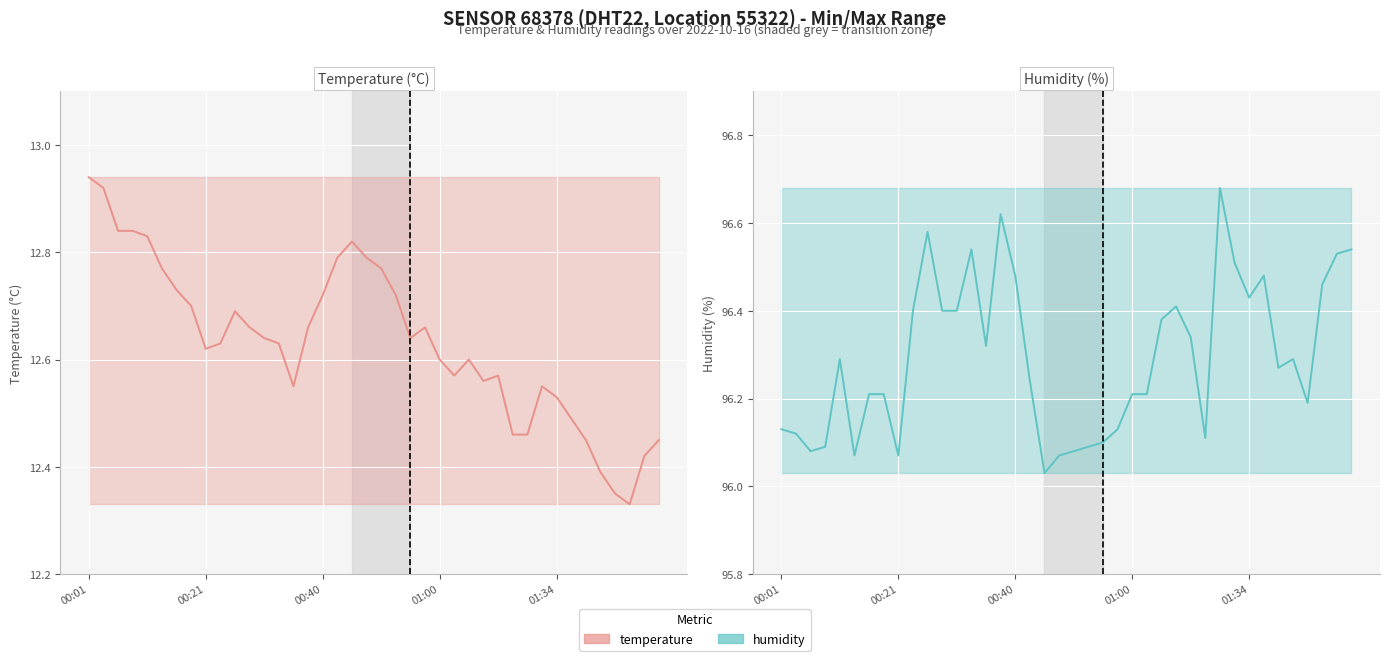

Is it true that humidity equals 96.4 at 9?

True